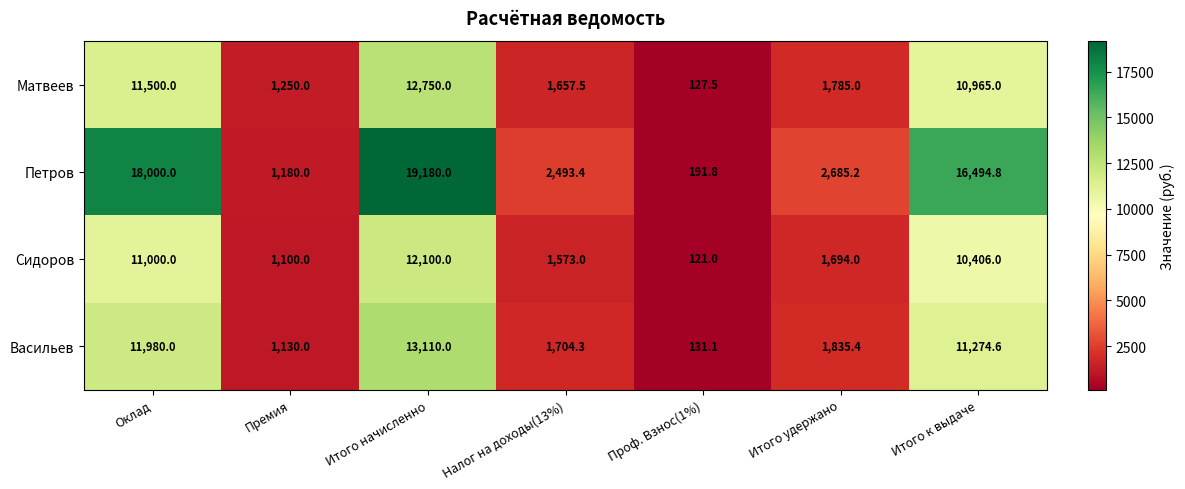

Where does the Петров series first go above 2685?

Оклад